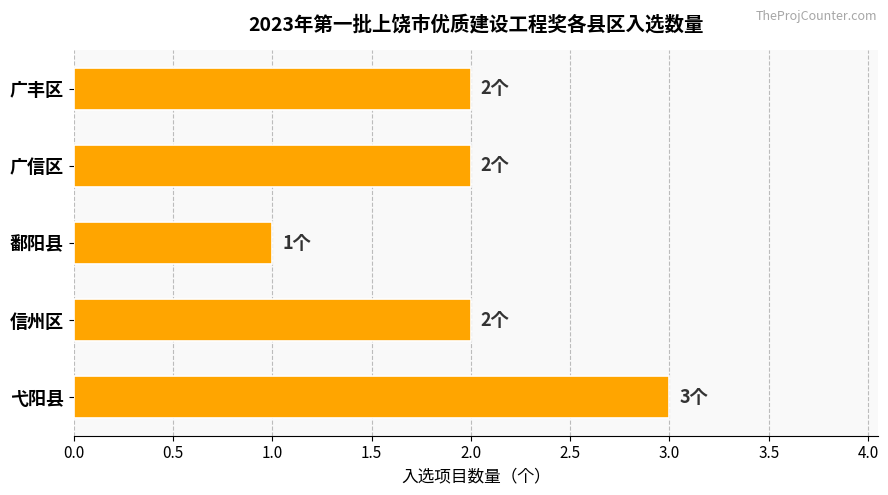

What is the label of the 5th bar from the bottom?

广丰区